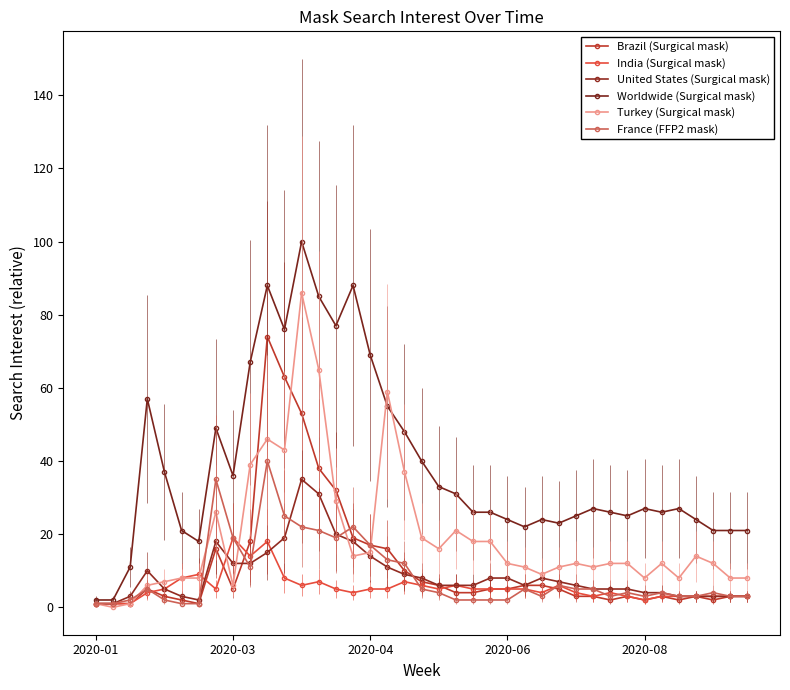

Is this an area chart (filled region under the line)?

No